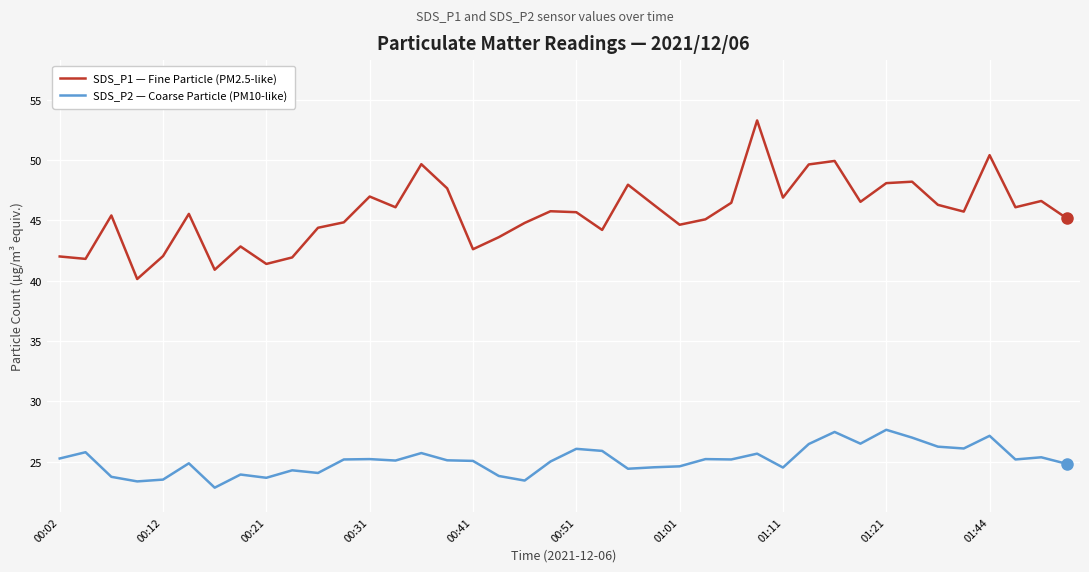

Count the number of categories in the chart.

40